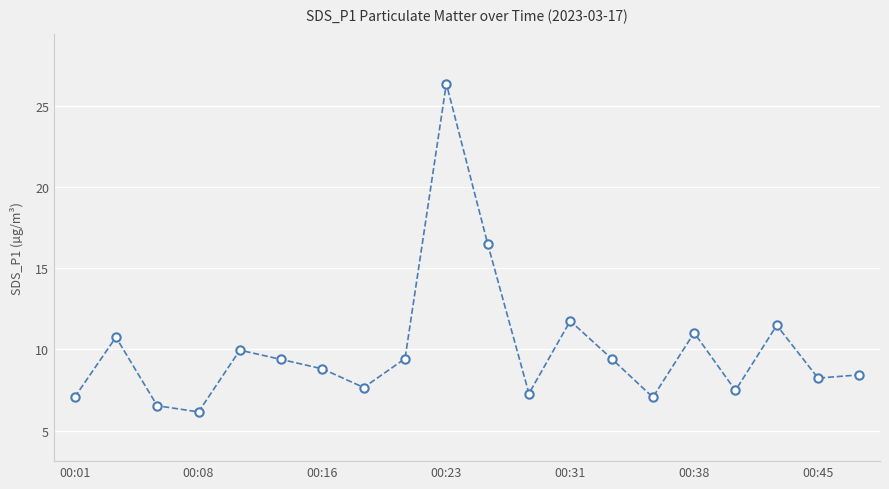

What is the average value?

10.0